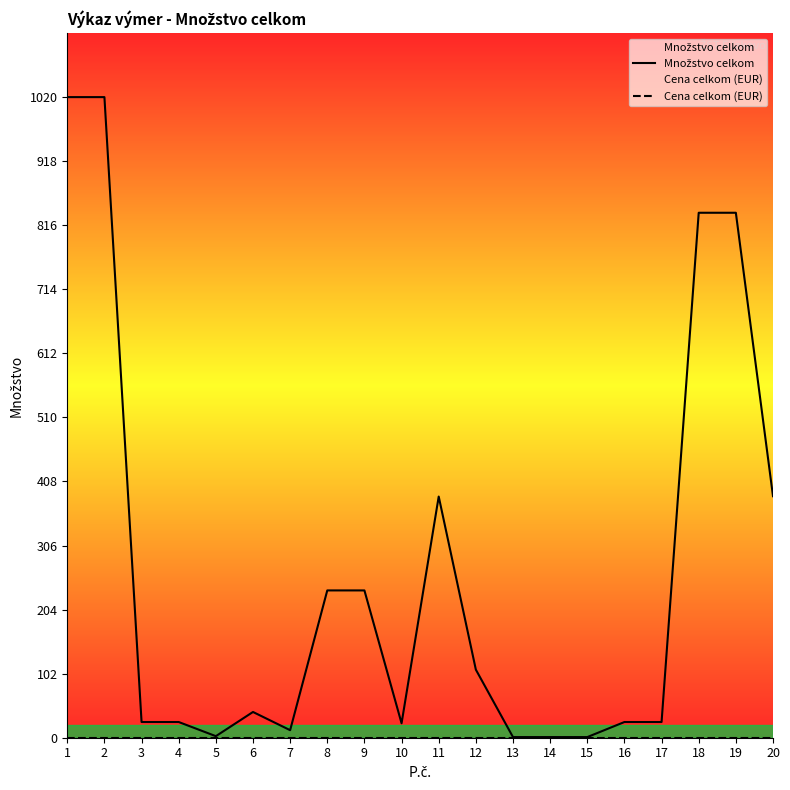

Reading left to right, transcribe all the data shown in this chart.

Množstvo celkom: 1020.0	1020.0	25.0	25.0	2.5	41.0	12.0	234.5	234.5	23.0	384.0	108.4	1.0	1.0	1.0	25.0	25.0	835.9	835.9	384.5
Cena celkom (EUR): 0.0	0.0	0.0	0.0	0.0	0.0	0.0	0.0	0.0	0.0	0.0	0.0	0.0	0.0	0.0	0.0	0.0	0.0	0.0	0.0